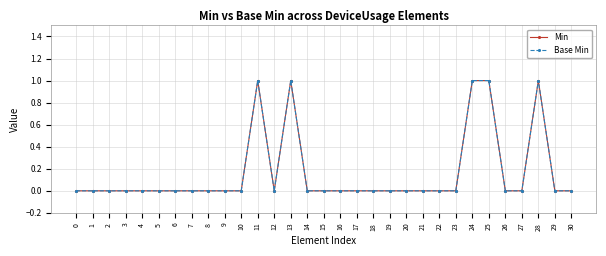

Reading right to left, list all the values displayed in this chart.

Min: 30=0	29=0	28=1	27=0	26=0	25=1	24=1	23=0	22=0	21=0	20=0	19=0	18=0	17=0	16=0	15=0	14=0	13=1	12=0	11=1	10=0	9=0	8=0	7=0	6=0	5=0	4=0	3=0	2=0	1=0	0=0
Base Min: 30=0	29=0	28=1	27=0	26=0	25=1	24=1	23=0	22=0	21=0	20=0	19=0	18=0	17=0	16=0	15=0	14=0	13=1	12=0	11=1	10=0	9=0	8=0	7=0	6=0	5=0	4=0	3=0	2=0	1=0	0=0